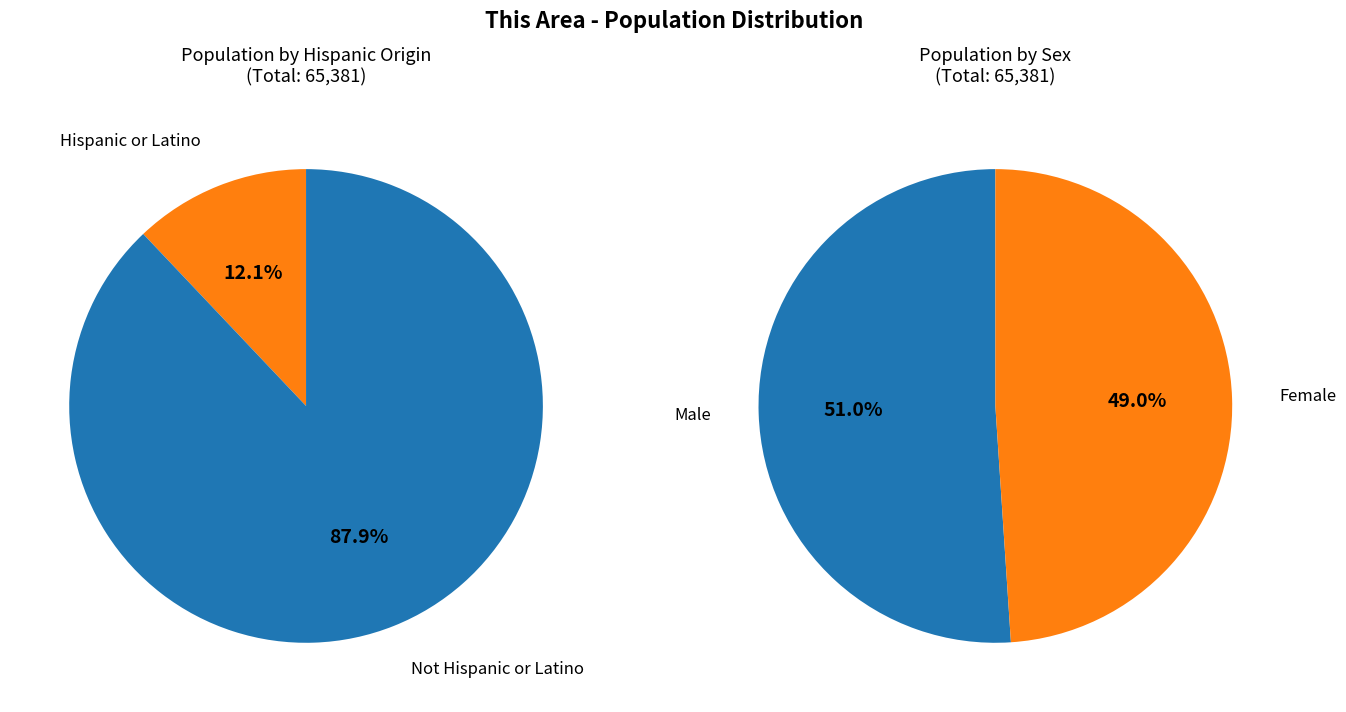

True or false: Not Hispanic or Latino accounts for 83% of the total.

False